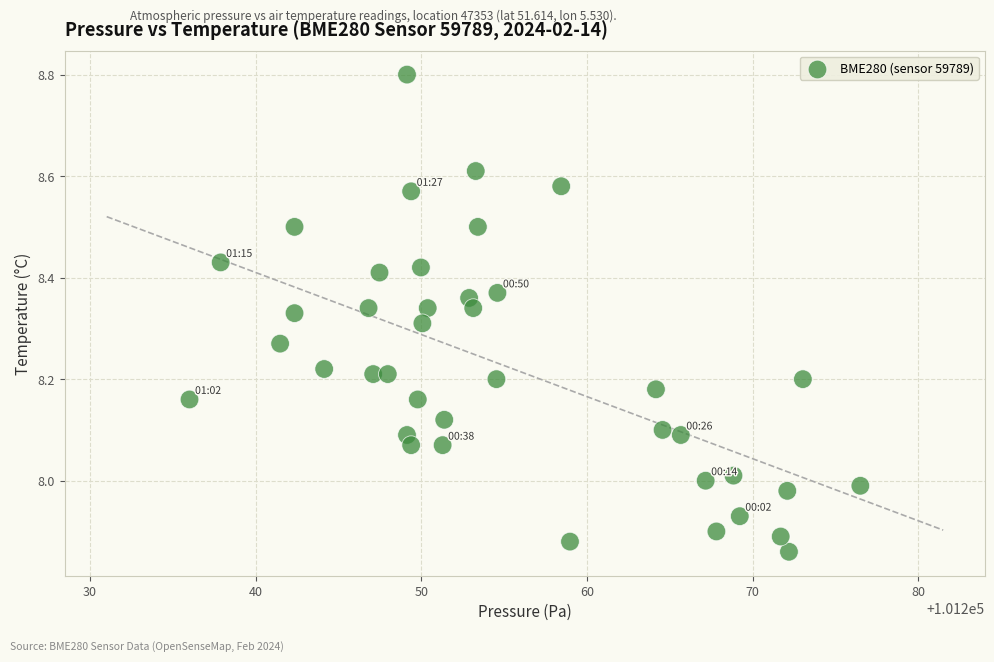

What is the range of X values (max minus min)?

40.5